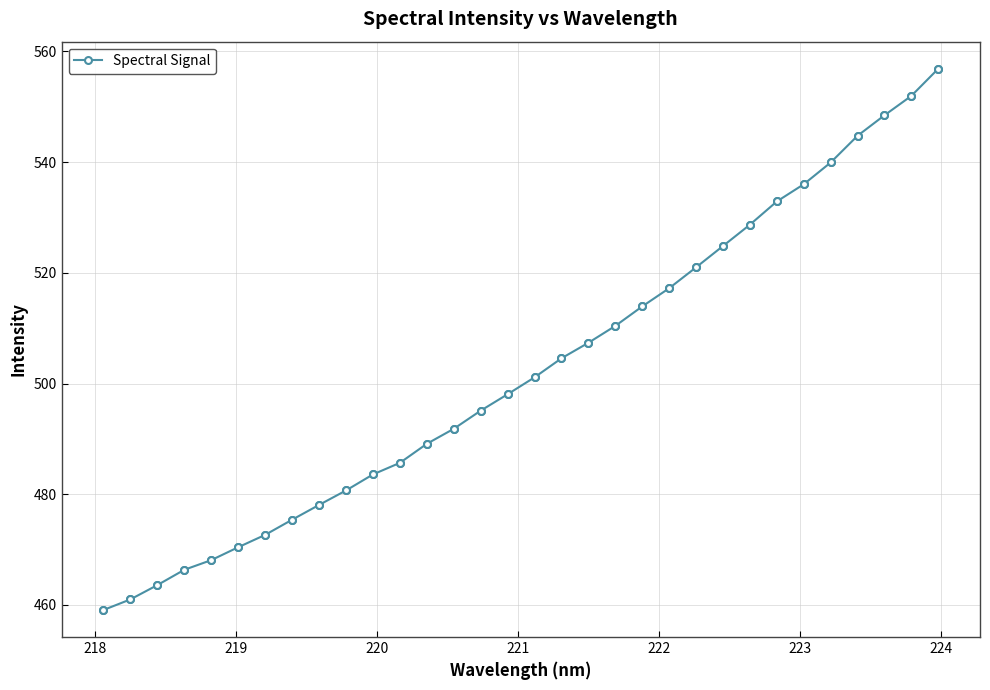

What is the average value?

502.5